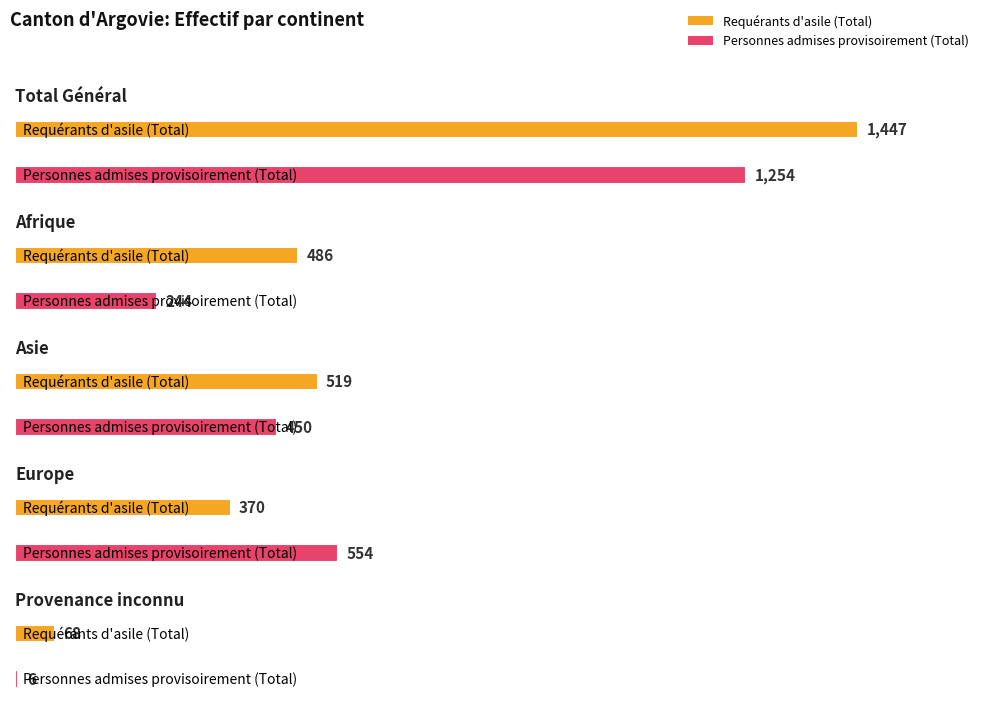

What is the highest value of the Personnes admises provisoirement (Total) series?

1254